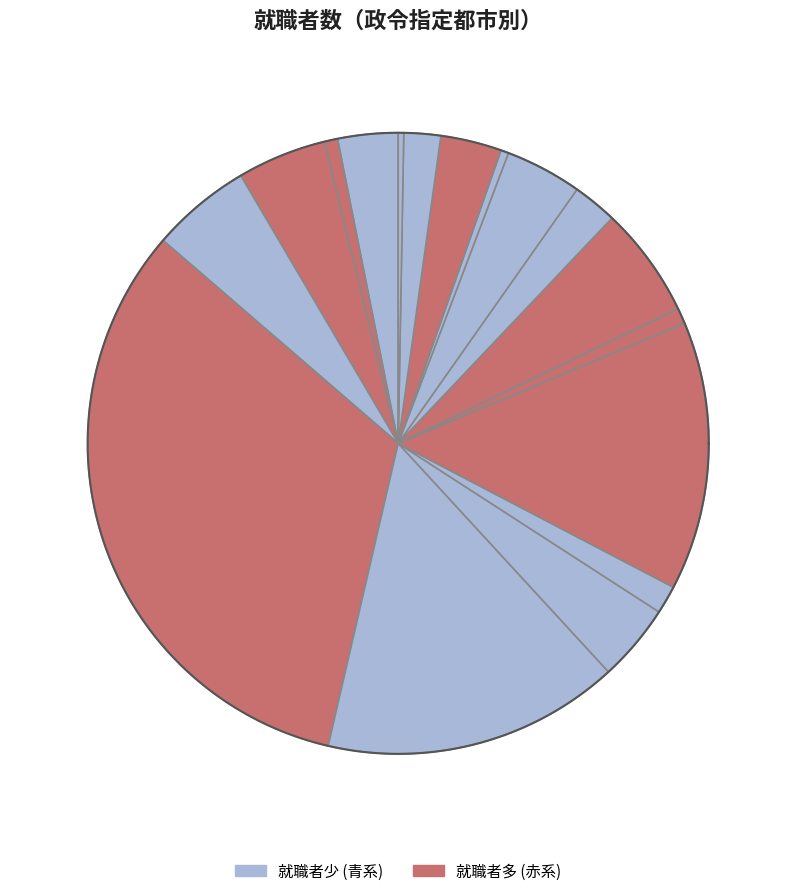

What is the smallest slice in the pie chart?

熊本市